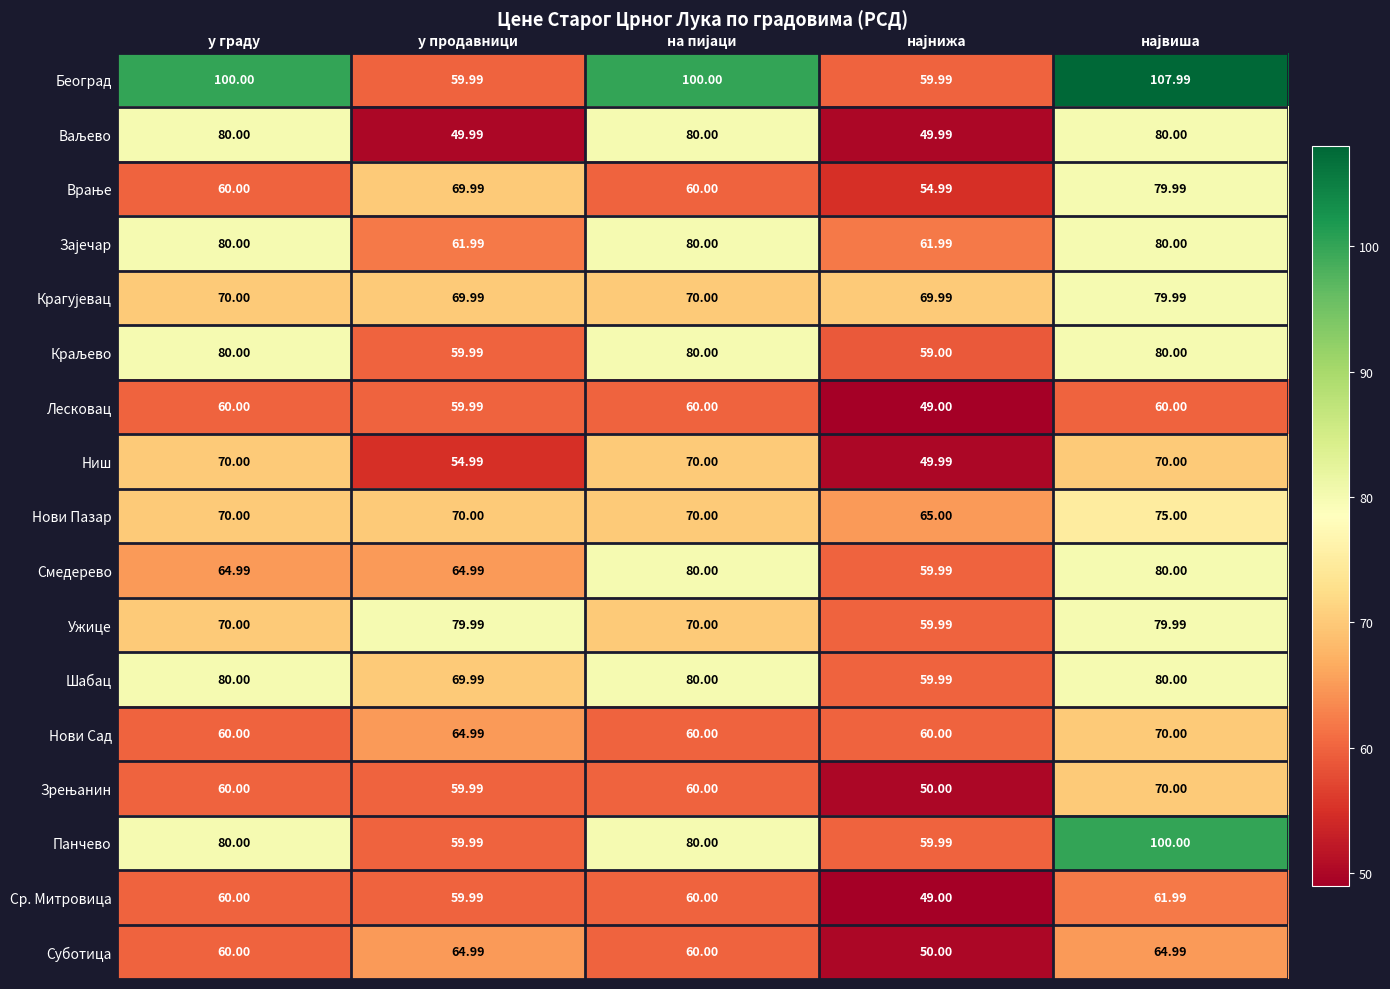

Which series has the largest total across all categories?

Београд